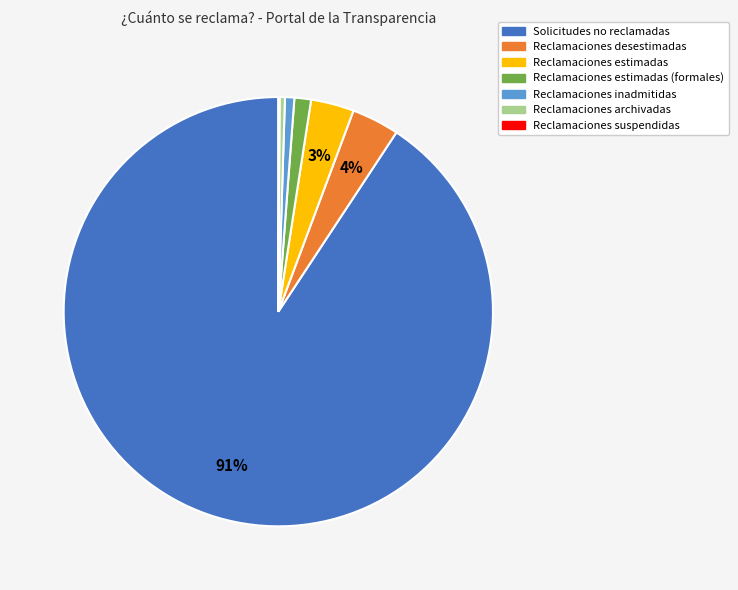

Does any single category account for the majority?

Yes